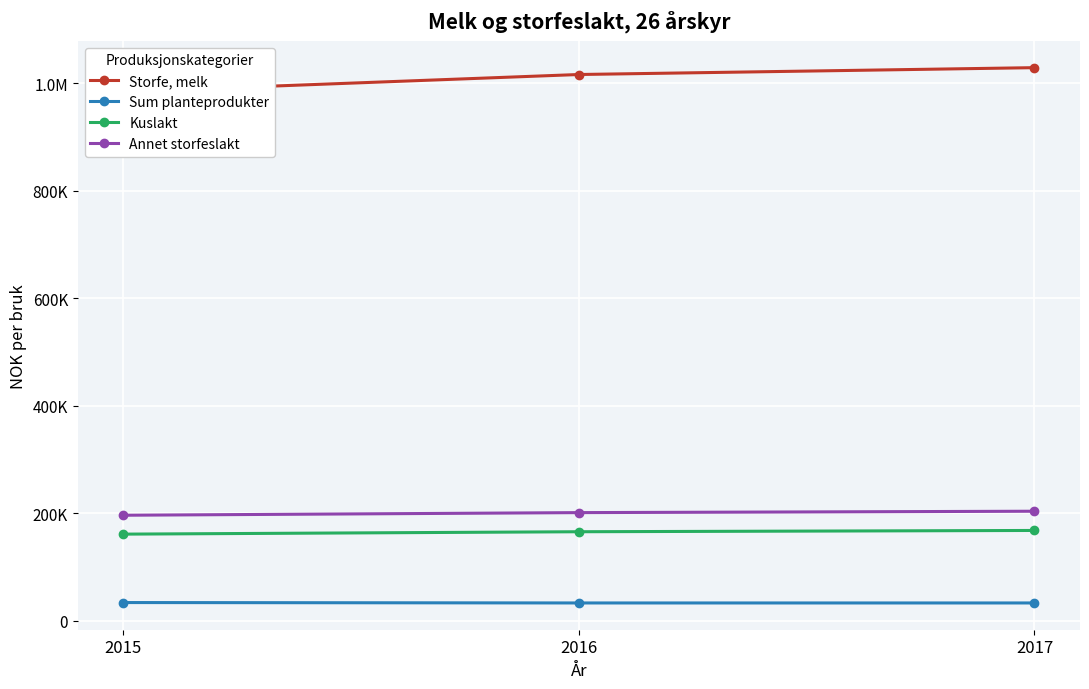

Reading left to right, transcribe all the data shown in this chart.

Storfe, melk: 2015=983915	2016=1015980	2017=1028725
Sum planteprodukter: 2015=33960	2016=33197	2017=33197
Kuslakt: 2015=161193	2016=165656	2017=168026
Annet storfeslakt: 2015=196325	2016=201204	2017=203794